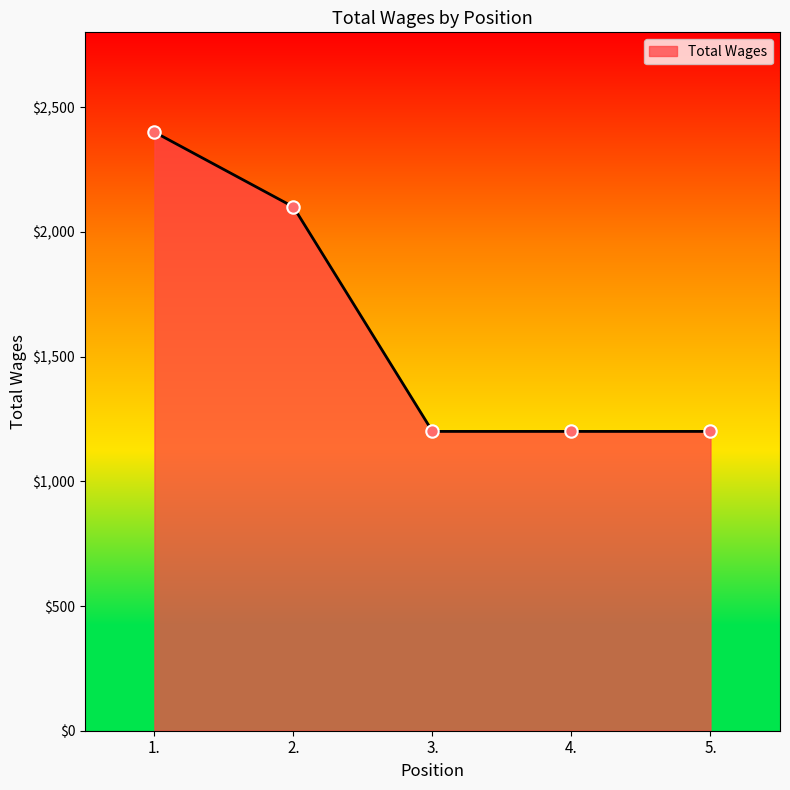

What is the change in value from 2. to 5.?

-900